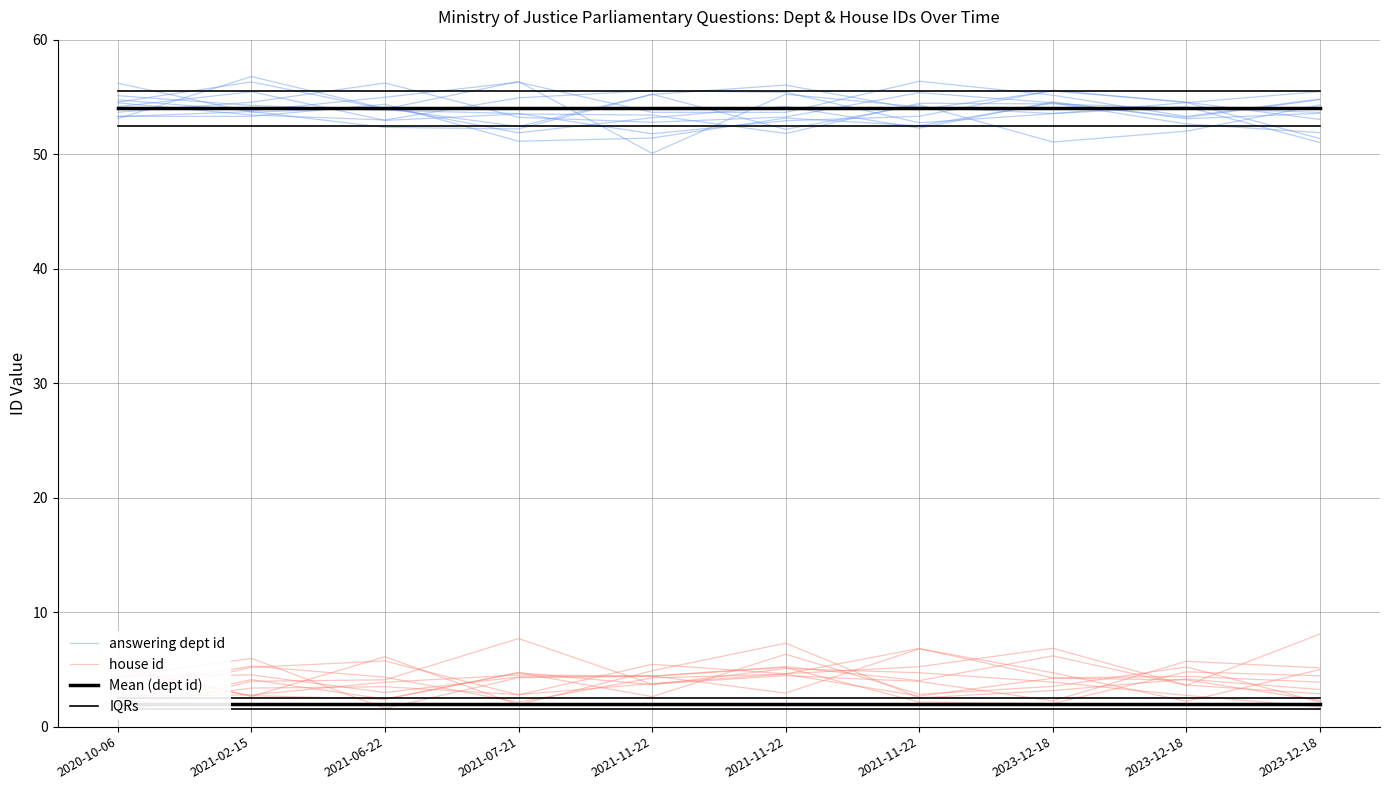

How many lines are shown in the chart?

4